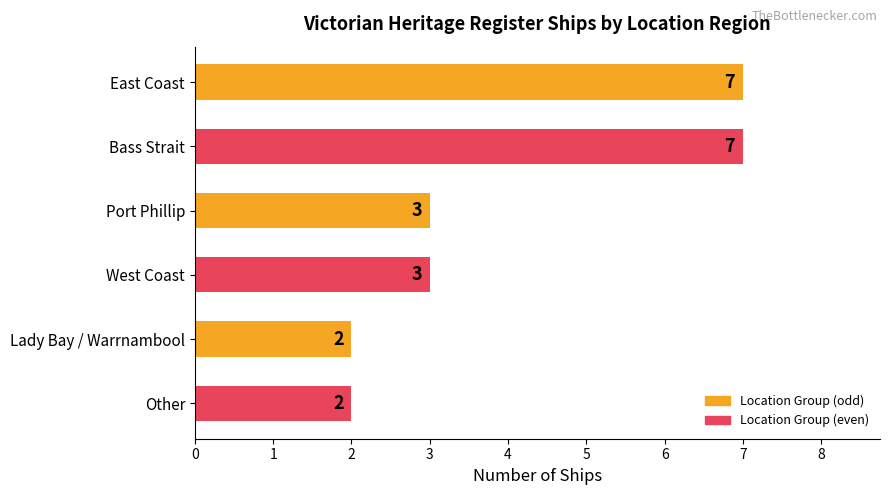

Reading top to bottom, list all the values displayed in this chart.

East Coast=7	Bass Strait=7	Port Phillip=3	West Coast=3	Lady Bay / Warrnambool=2	Other=2